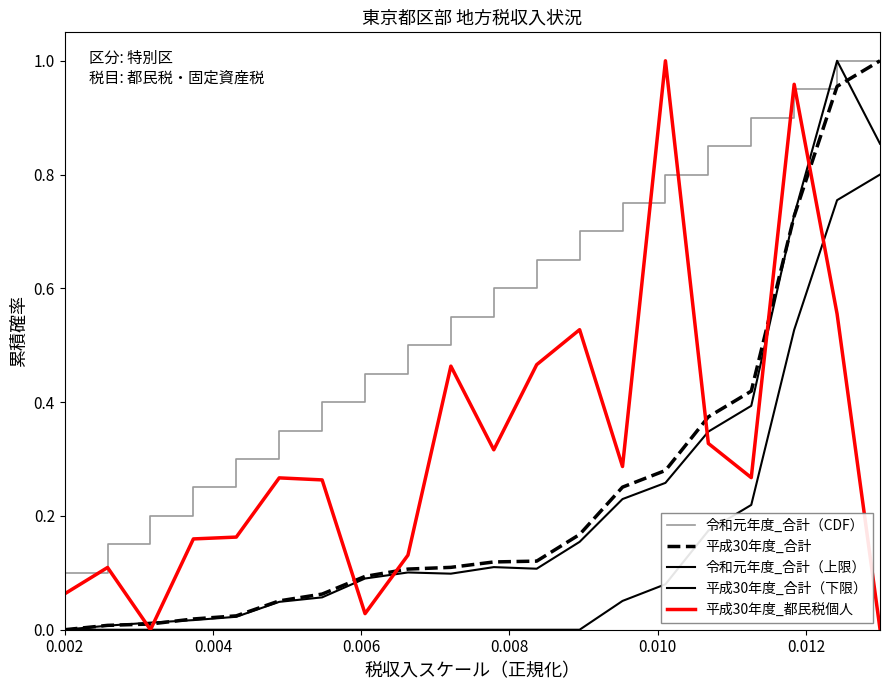

Does the chart display data point markers on the line(s)?

No